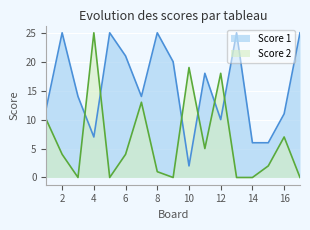

The value of Score 1 at 15 is 6. True or false?

True